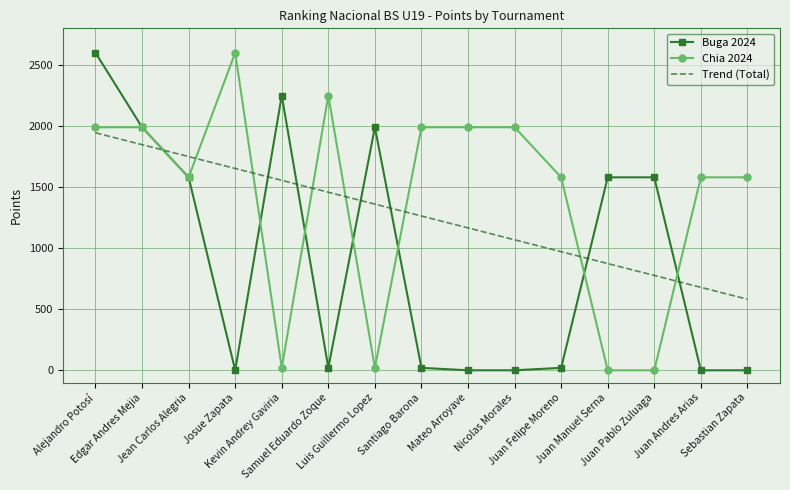

List the series in order of their overall mean, lowest first.

Buga 2024, Trend (Total), Chia 2024